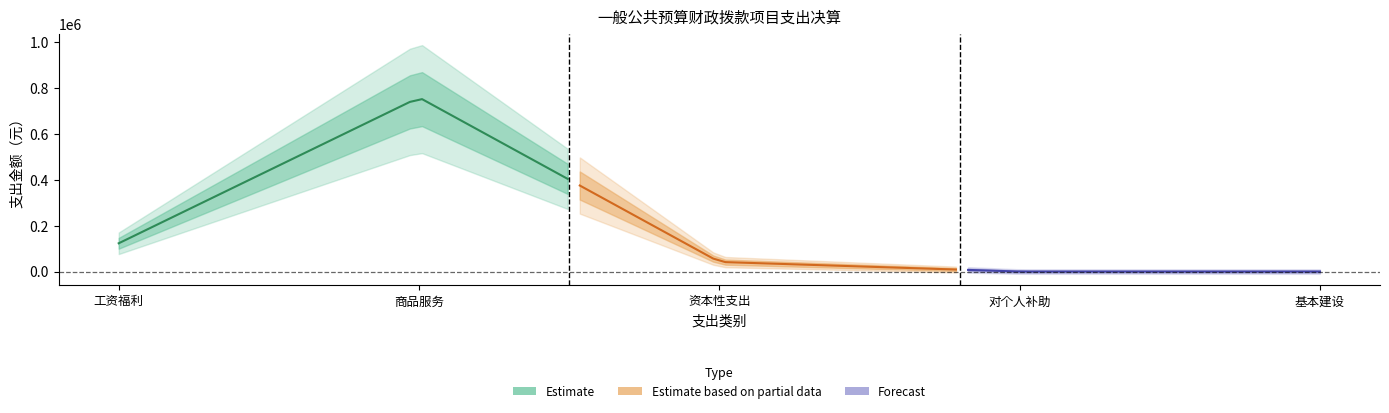

How many points are higher than both their immediate neighbors (excluding endpoints)?

1